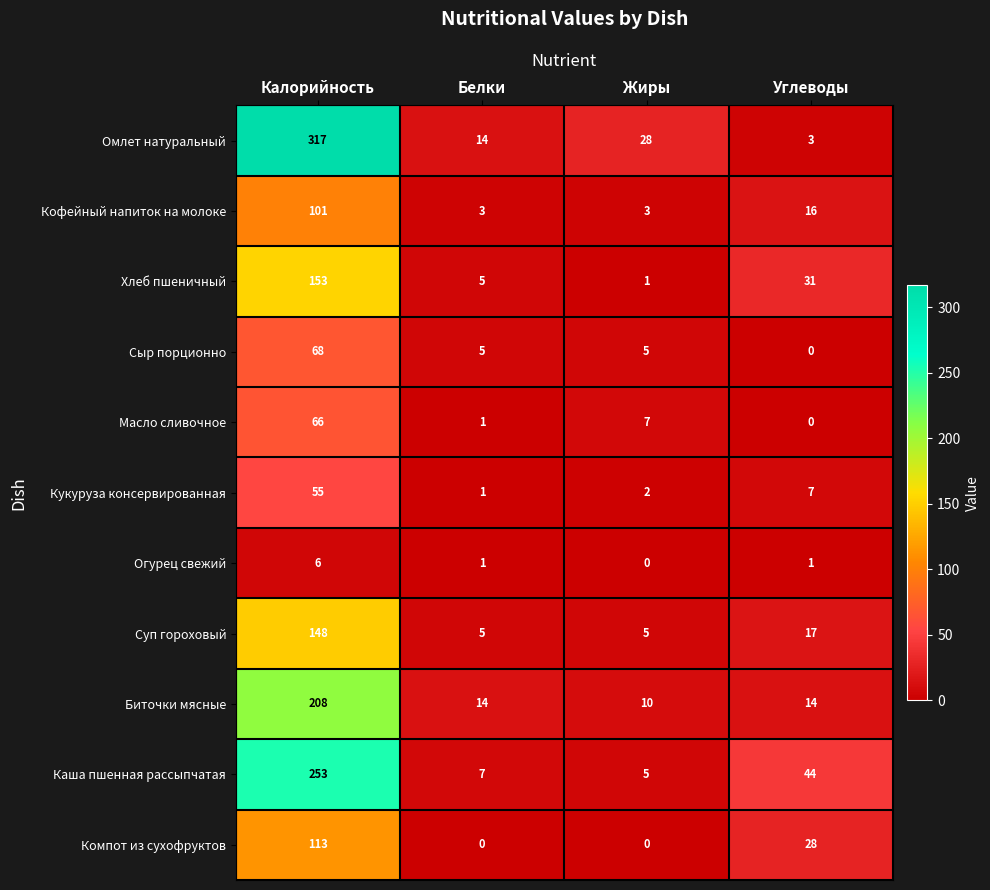

Is it true that Суп гороховый equals 17 at Углеводы?

True